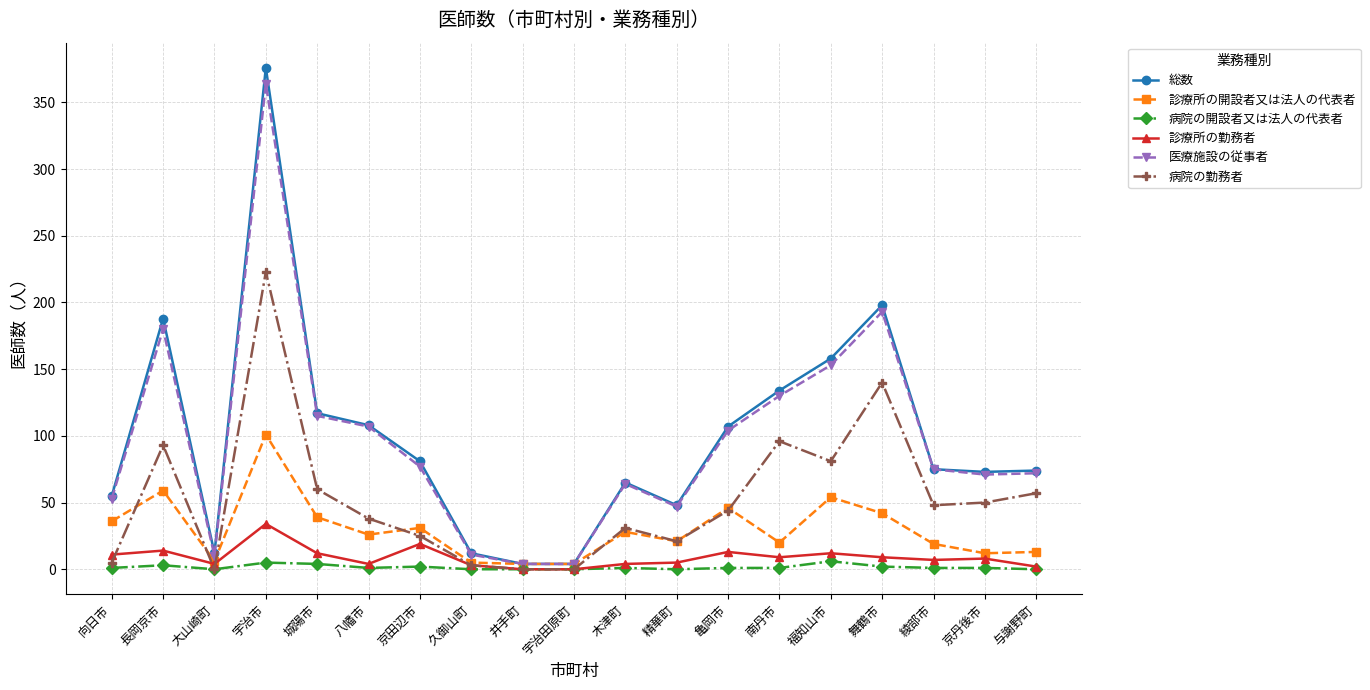

Which series has the widest spread of values?

総数